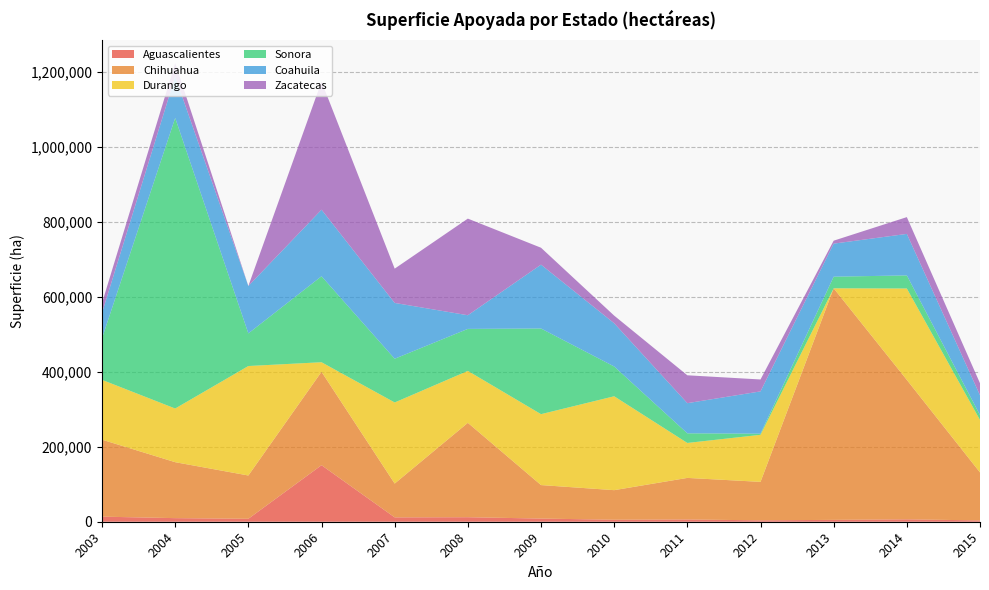

Reading left to right, what are all the values shown in this chart?

Aguascalientes: 2003=13550.0	2004=9582.0	2005=7857.0	2006=150790.3	2007=11637.0	2008=12053.4	2009=8445.8	2010=5321.3	2011=6027.0	2012=3733.9	2013=4983.0	2014=6430.0	2015=3500.0
Chihuahua: 2003=205293.0	2004=149238.5	2005=115465.0	2006=249118.0	2007=90162.0	2008=251757.3	2009=89336.6	2010=78893.0	2011=110866.0	2012=102599.7	2013=617655.0	2014=371870.0	2015=128000.0
Durango: 2003=159571.0	2004=143149.0	2005=291995.8	2006=25519.0	2007=216315.0	2008=138457.2	2009=189130.2	2010=250421.3	2011=93243.2	2012=125479.9	2013=0.0	2014=243795.2	2015=140000.0
Sonora: 2003=110982.0	2004=775124.2	2005=86980.0	2006=229293.8	2007=116601.0	2008=112048.3	2009=228477.8	2010=79406.6	2011=25661.0	2012=3093.0	2013=30937.0	2014=34915.0	2015=13000.0
Coahuila: 2003=68000.0	2004=110390.0	2005=126446.4	2006=177547.1	2007=148858.0	2008=36421.4	2009=170274.6	2010=115290.0	2011=80439.4	2012=112735.0	2013=88159.0	2014=110685.0	2015=52900.0
Zacatecas: 2003=26043.0	2004=36185.0	2005=0.0	2006=341893.0	2007=91447.0	2008=257726.0	2009=45110.7	2010=20400.0	2011=74347.0	2012=31782.0	2013=7879.0	2014=44766.0	2015=32000.0